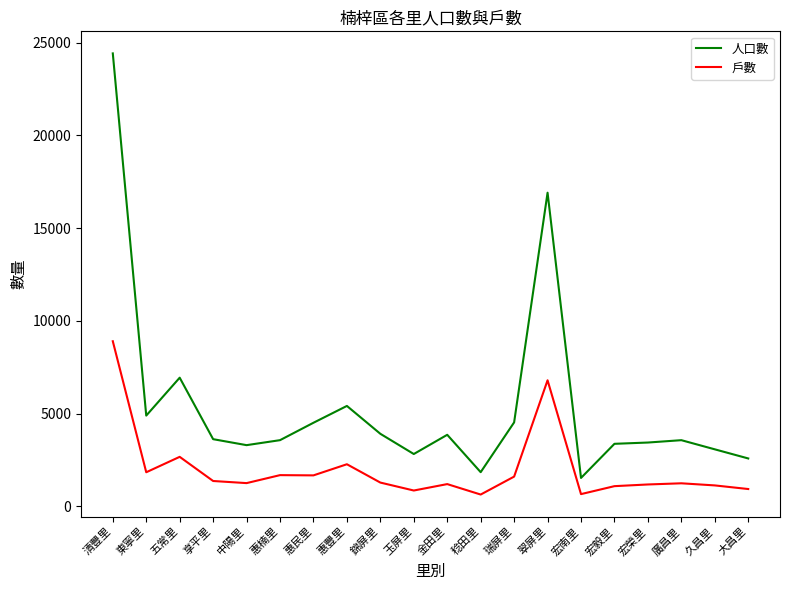

What is the difference between the 戶數 values at 中陽里 and 惠民里?

417